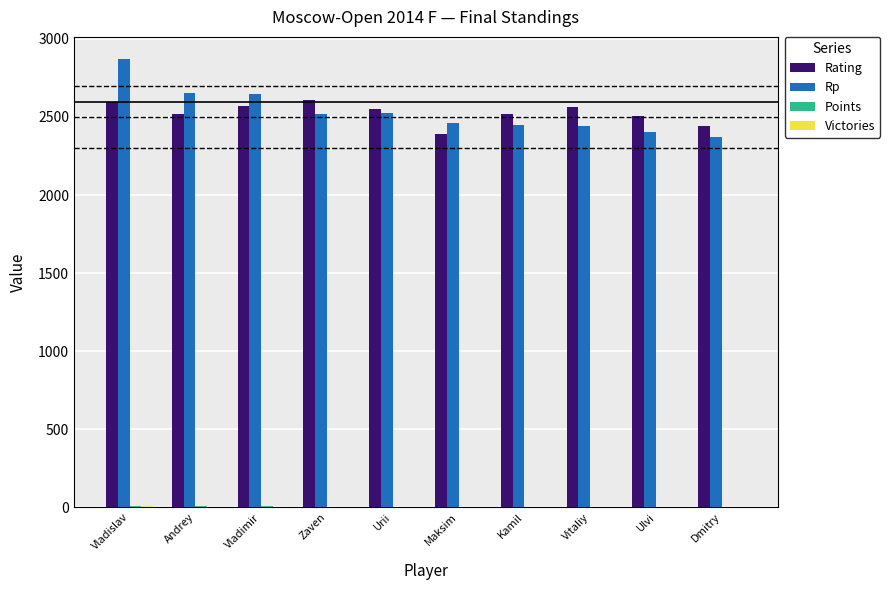

Is the value of Rating at Kamil greater than the value of Rp at Andrey?

No